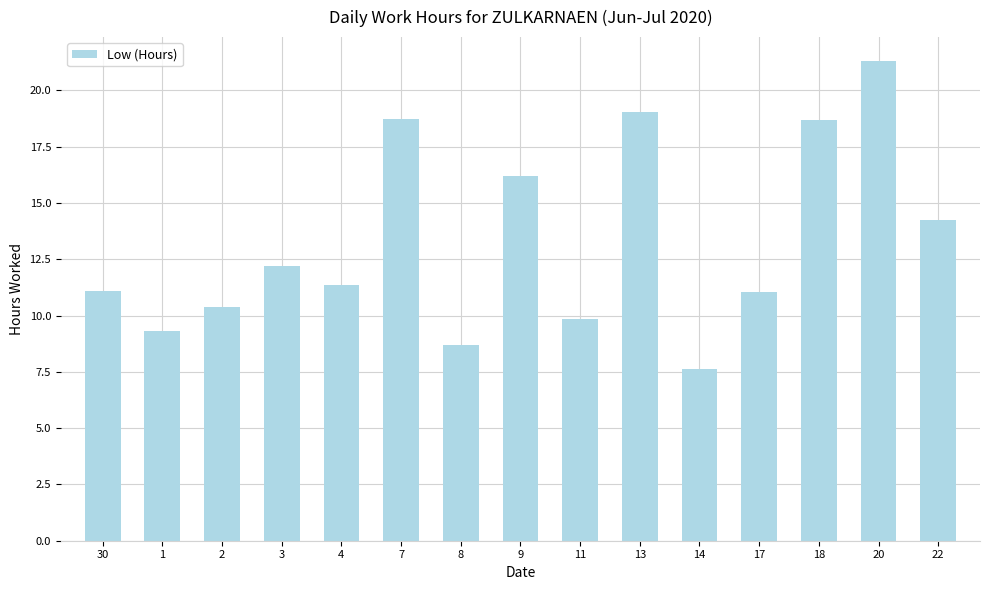

Which label corresponds to the largest value in the chart?

20